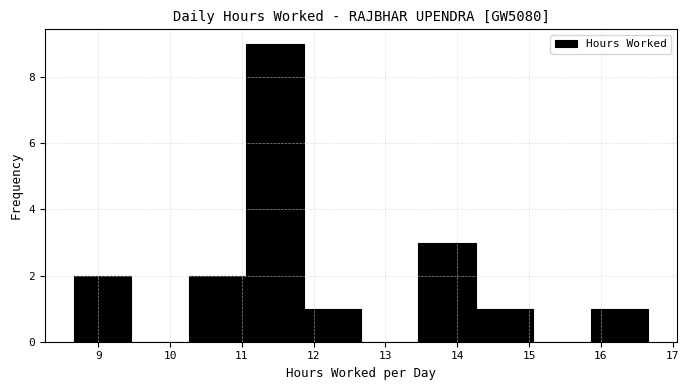

What is the height of the bar covering 13.46 to 14.26 on the x-axis? Neither the bar edges nor the heights are printed on the chart, so give them approximately, as read against the axes.

3